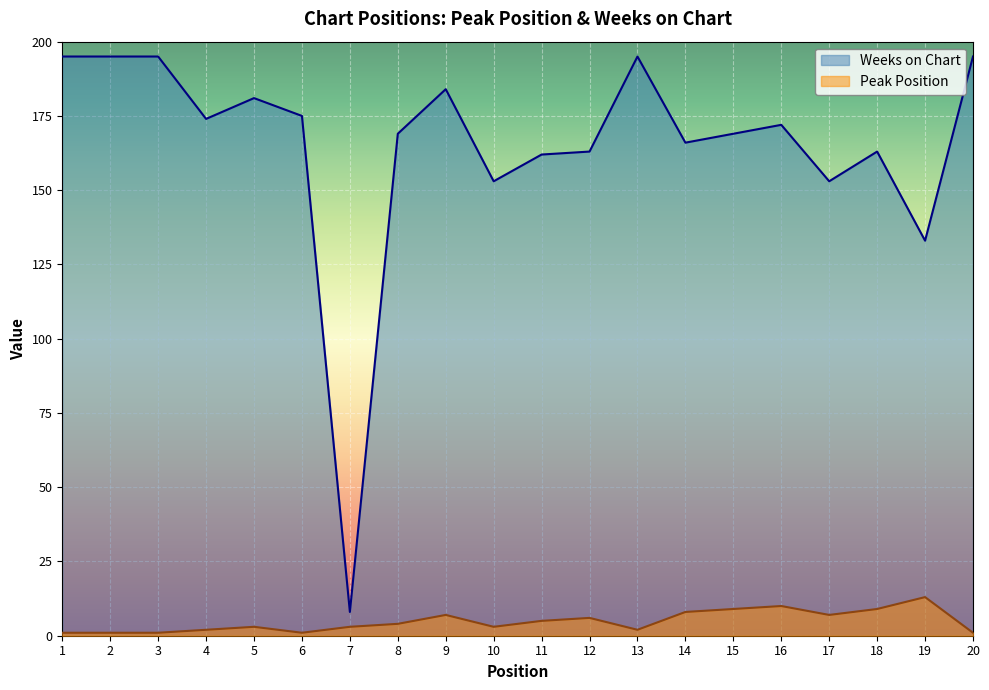

List the labels in order of Weeks on Chart value, smallest first.

7, 19, 10, 17, 11, 12, 18, 14, 8, 15, 16, 4, 6, 5, 9, 1, 2, 3, 13, 20